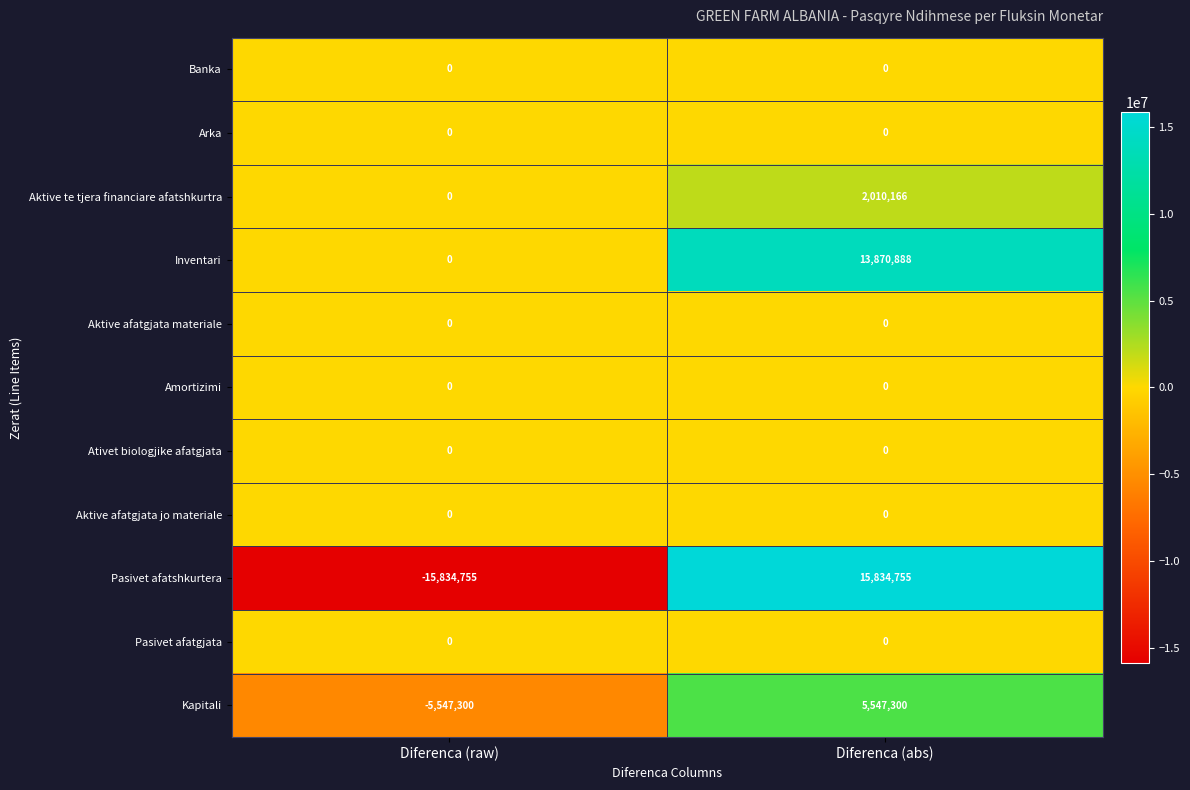

What is the smallest value displayed?

-15834755